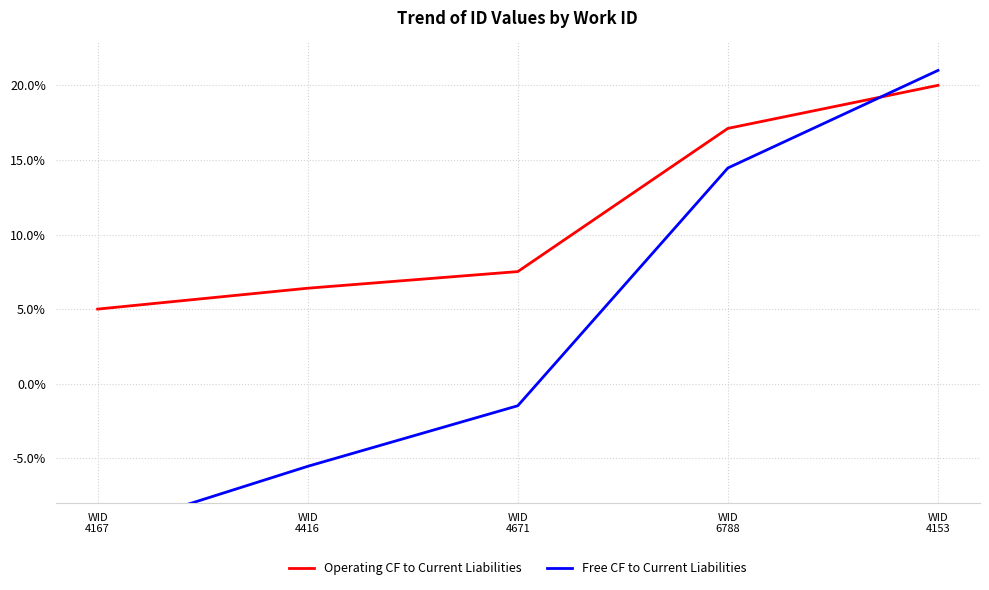

True or false: Free CF to Current Liabilities has more than 0 points higher than both neighbors.

False